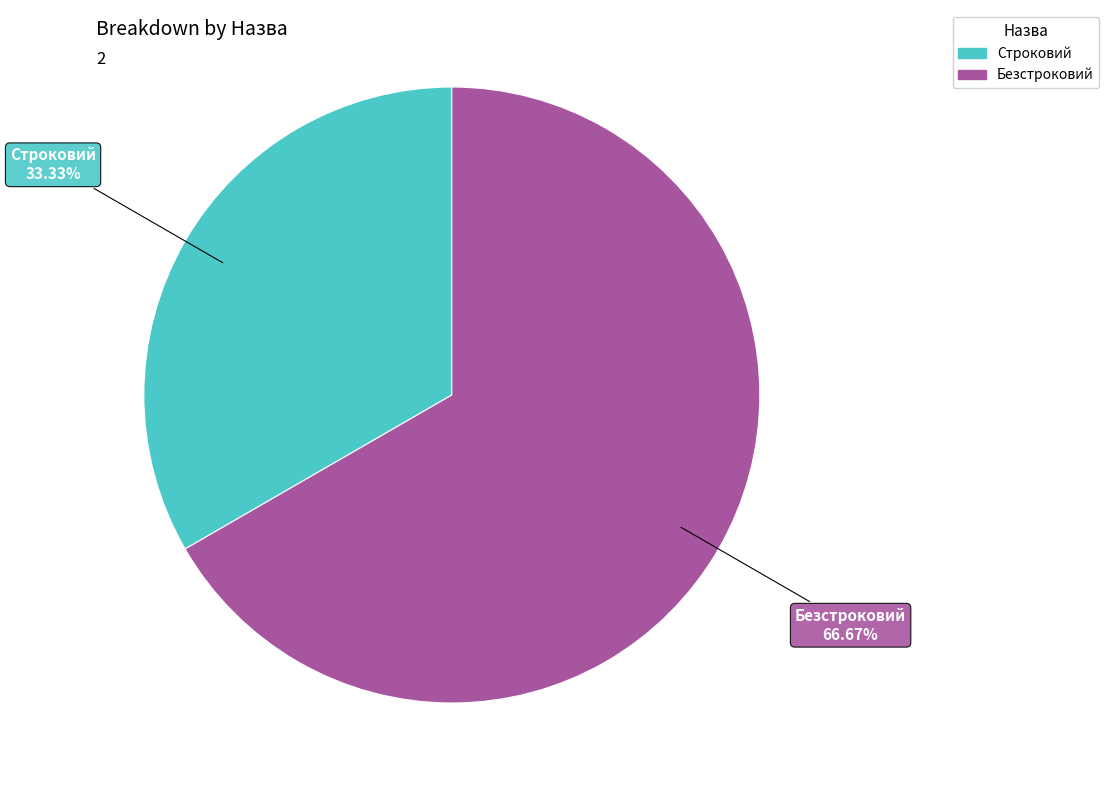

Count the number of slices in the pie.

2